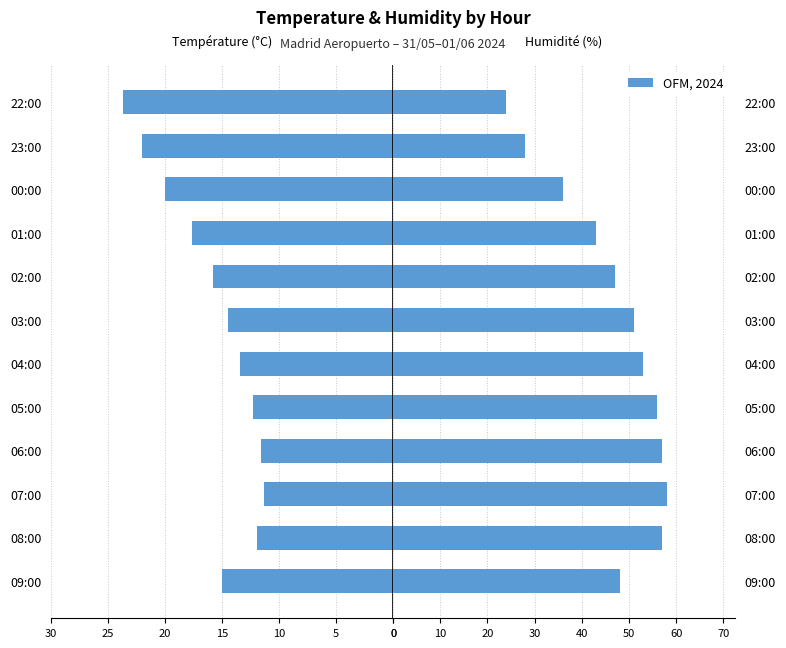

Reading left to right, transcribe all the data shown in this chart.

Température (ºC): -15.0	-11.9	-11.3	-11.6	-12.3	-13.4	-14.5	-15.8	-17.6	-20.0	-22.0	-23.7
Humidité (%): 48.0	57.0	58.0	57.0	56.0	53.0	51.0	47.0	43.0	36.0	28.0	24.0